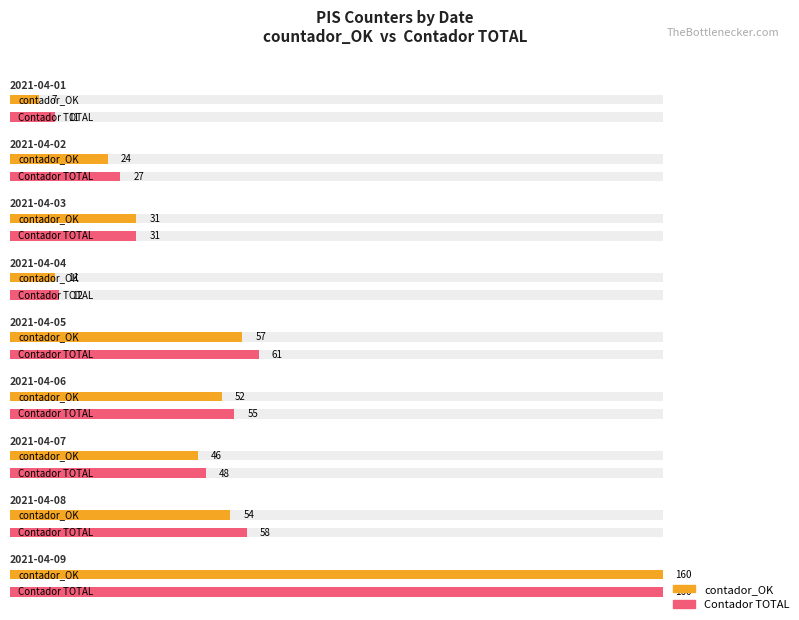

Count the number of categories in the chart.

9